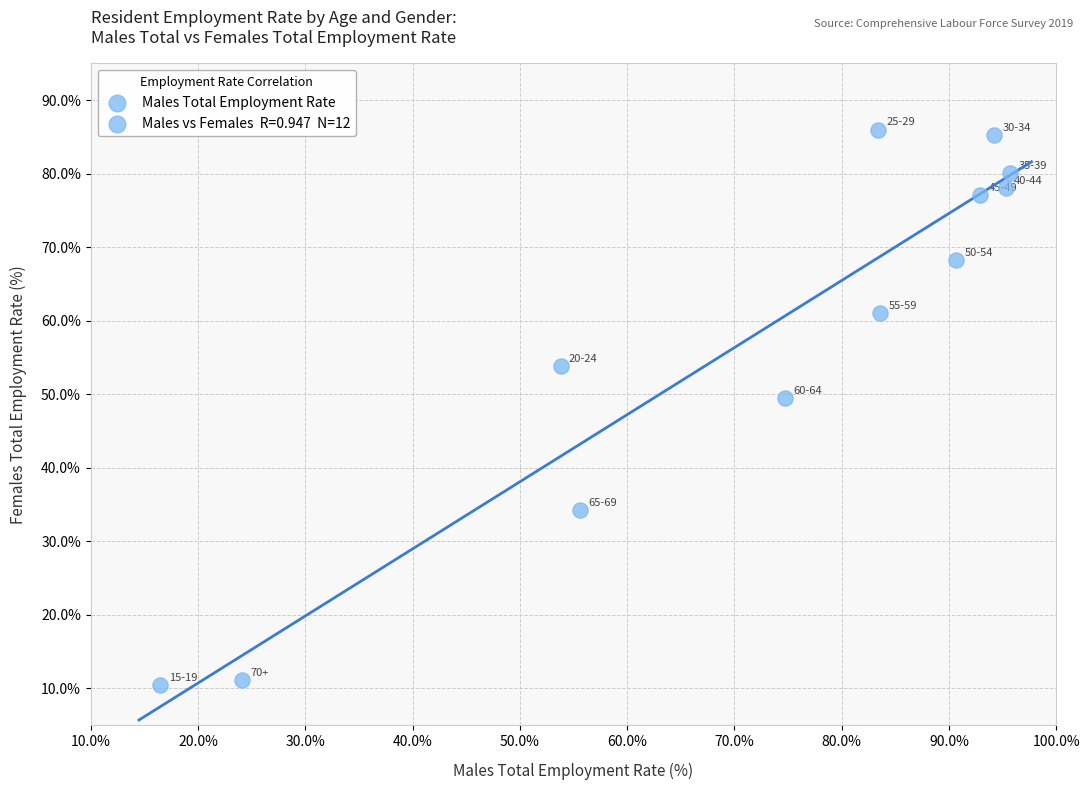

What is the range of Y values (max minus min)?

75.6